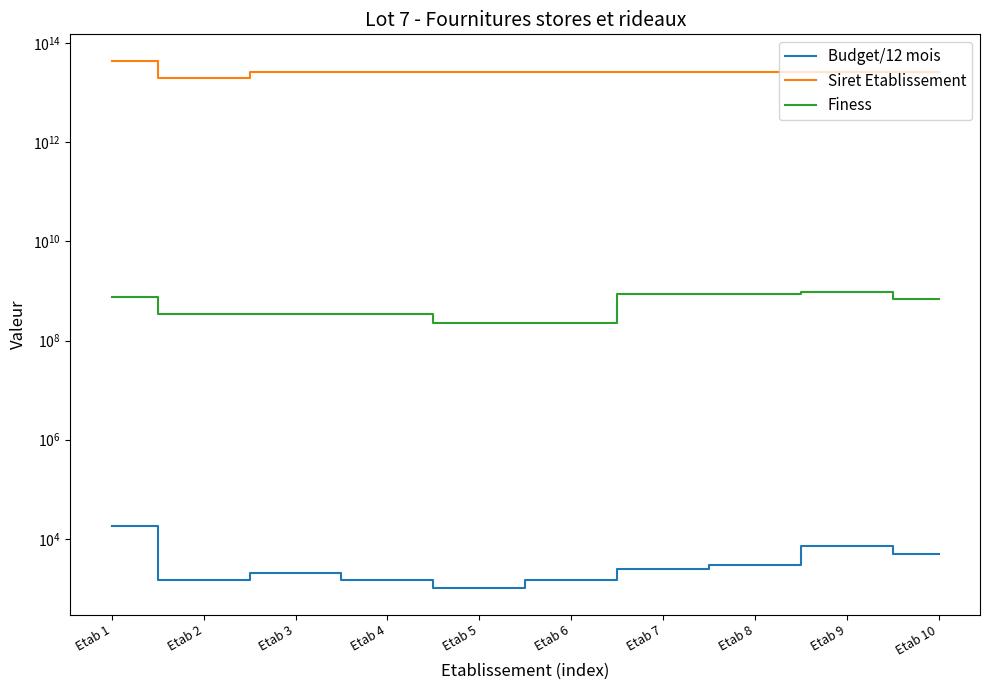

What is the total value across all series at Etab 3?

26350361804308